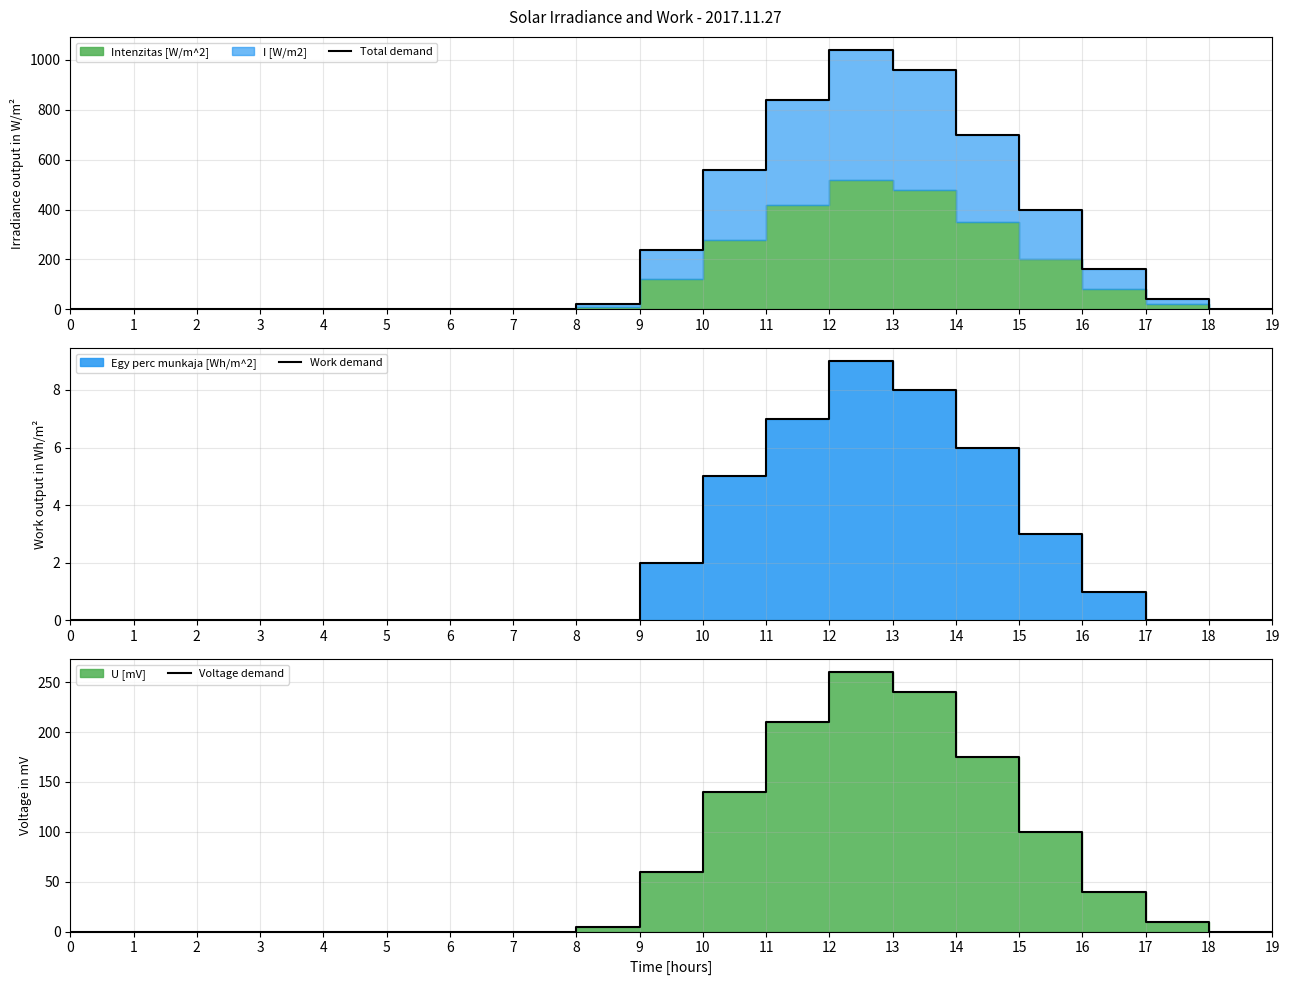

How many categories are shown in the chart?

20